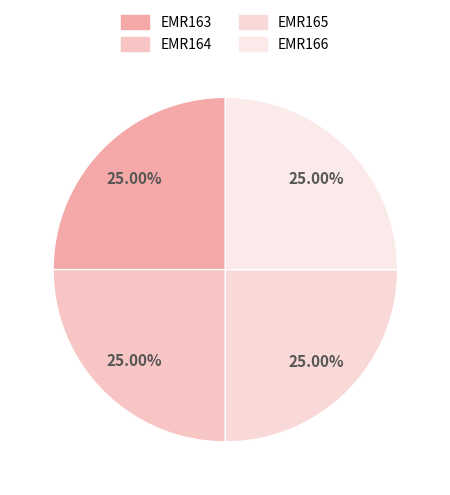

Is there a majority slice in this chart?

No